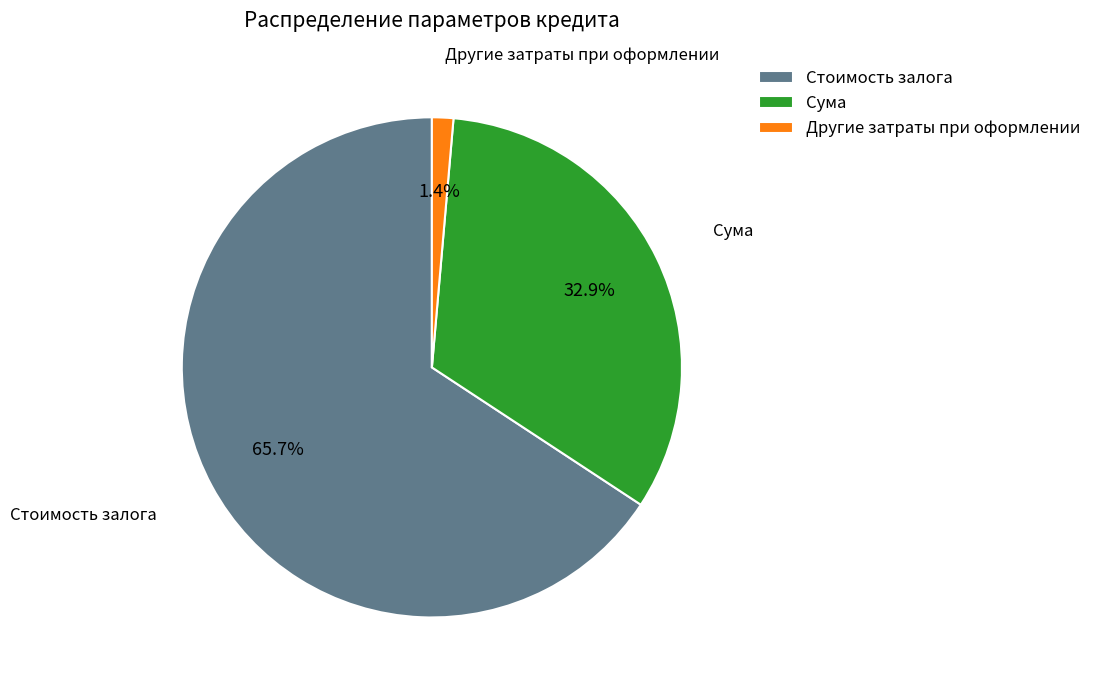

Rank the categories by value from lowest to highest.

Другие затраты при оформлении, Сума, Стоимость залога